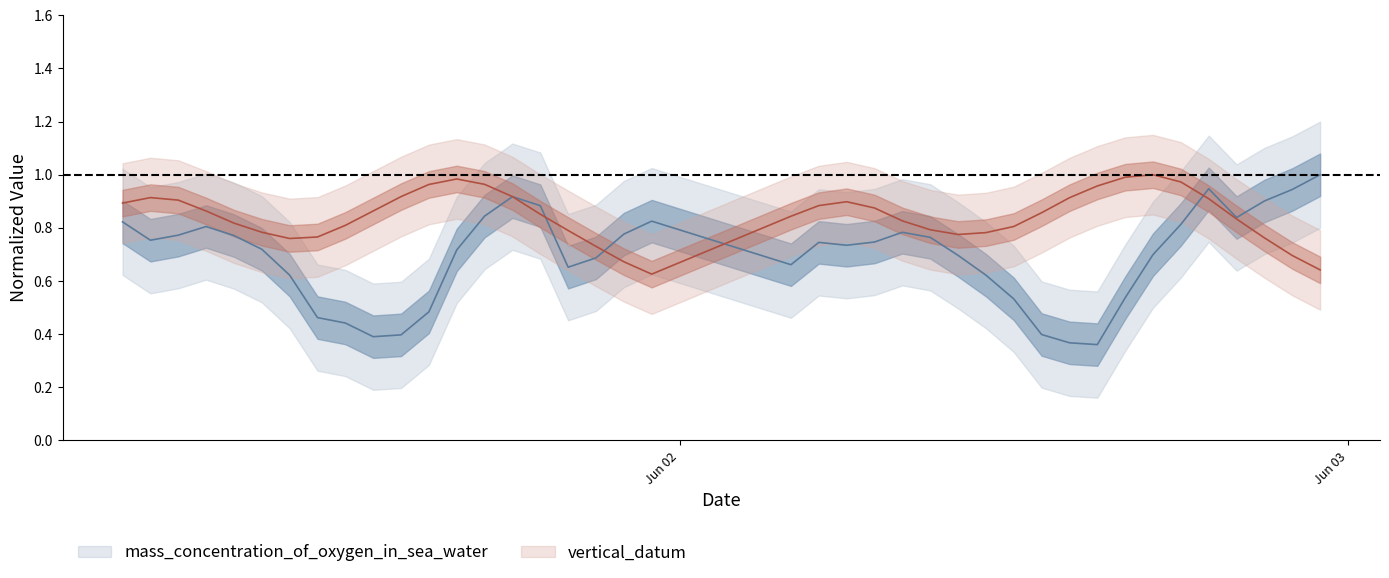

What are all the series names shown in the legend?

mass_concentration_of_oxygen_in_sea_water, vertical_datum